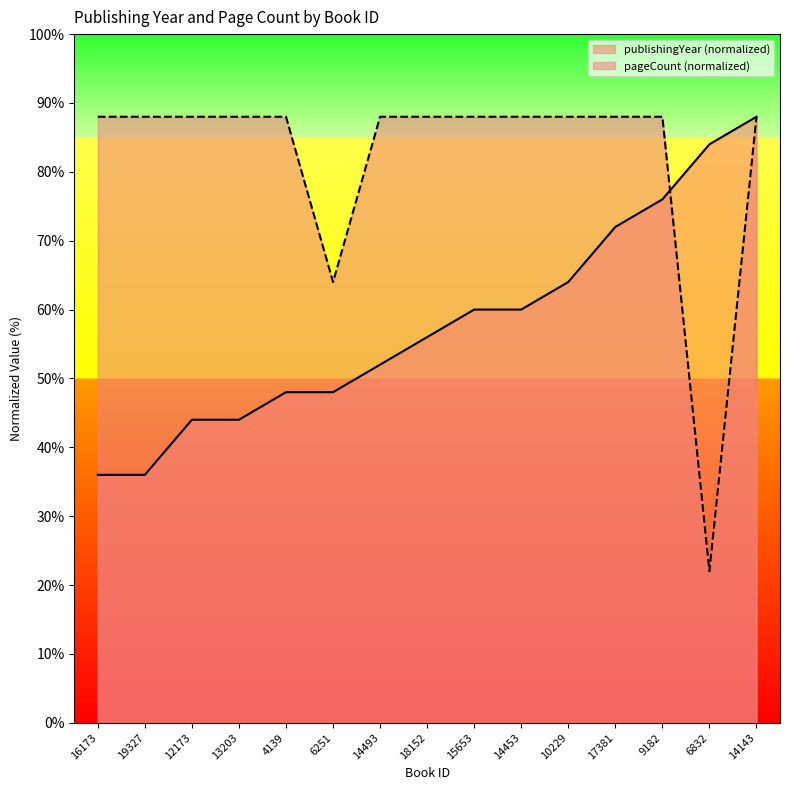

What are all the series names shown in the legend?

publishingYear (normalized), pageCount (normalized)